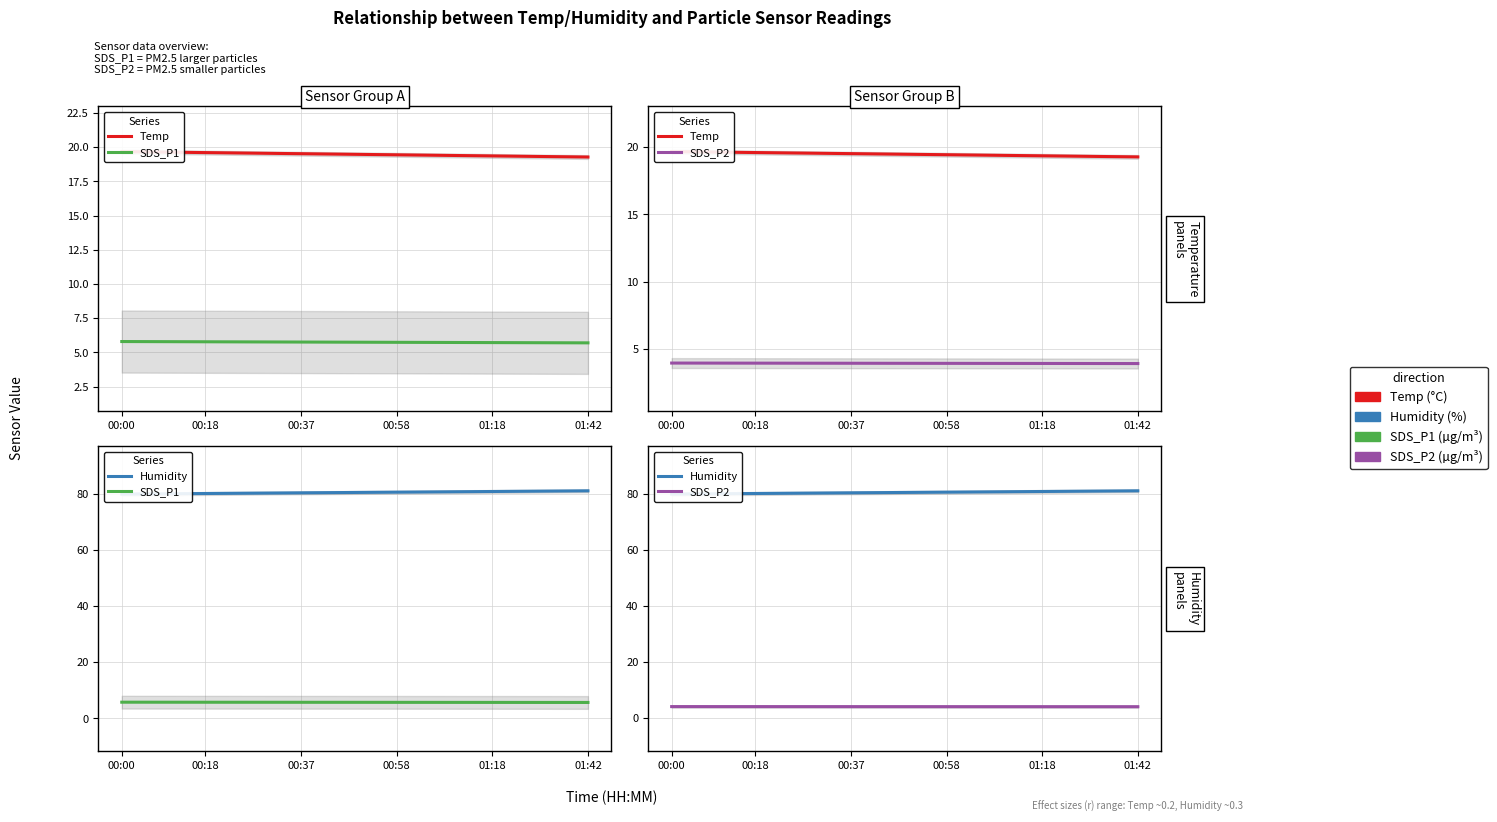

What is the difference between the second highest and second lowest values in the SDS_P1 series?

0.1